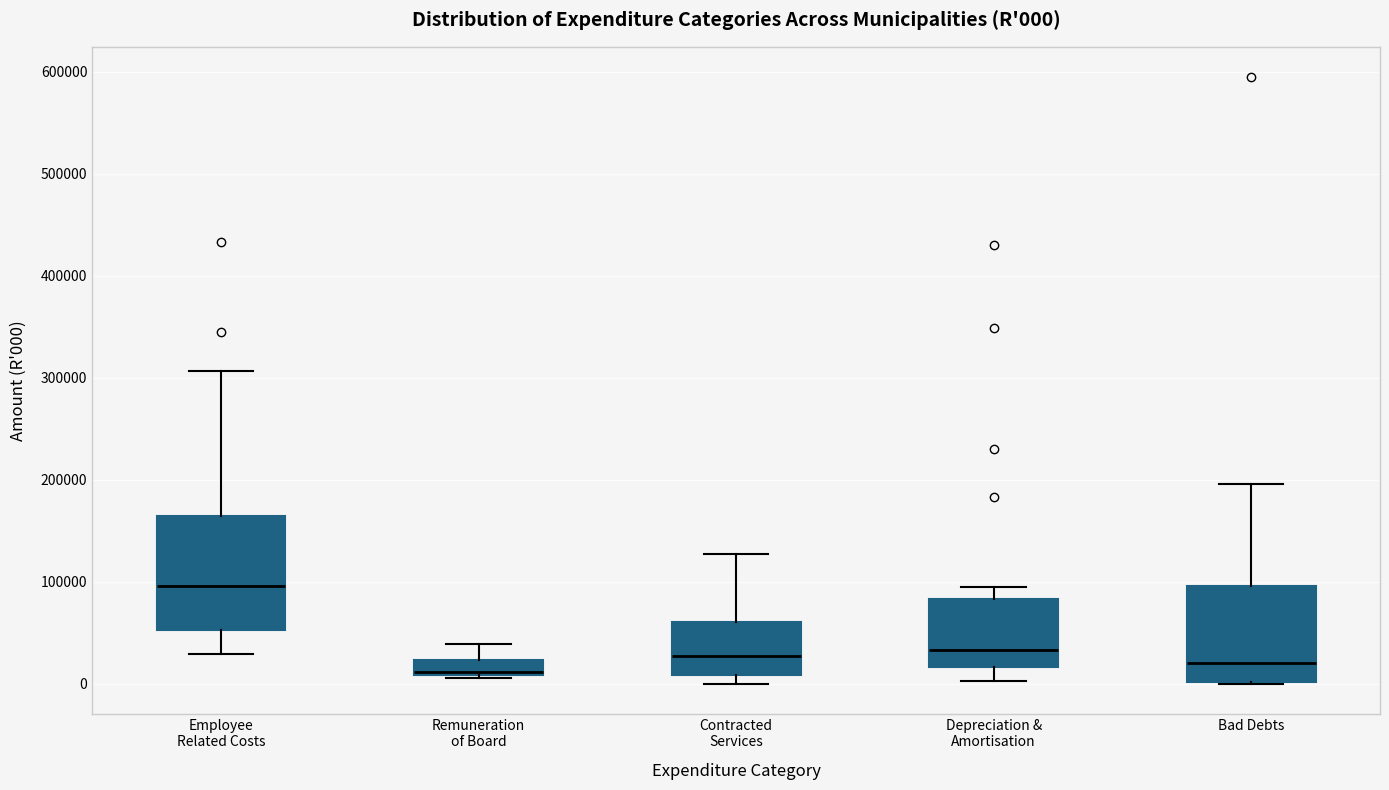

Which box is the tallest, from its lower edge to its upper edge?

Employee Related Costs